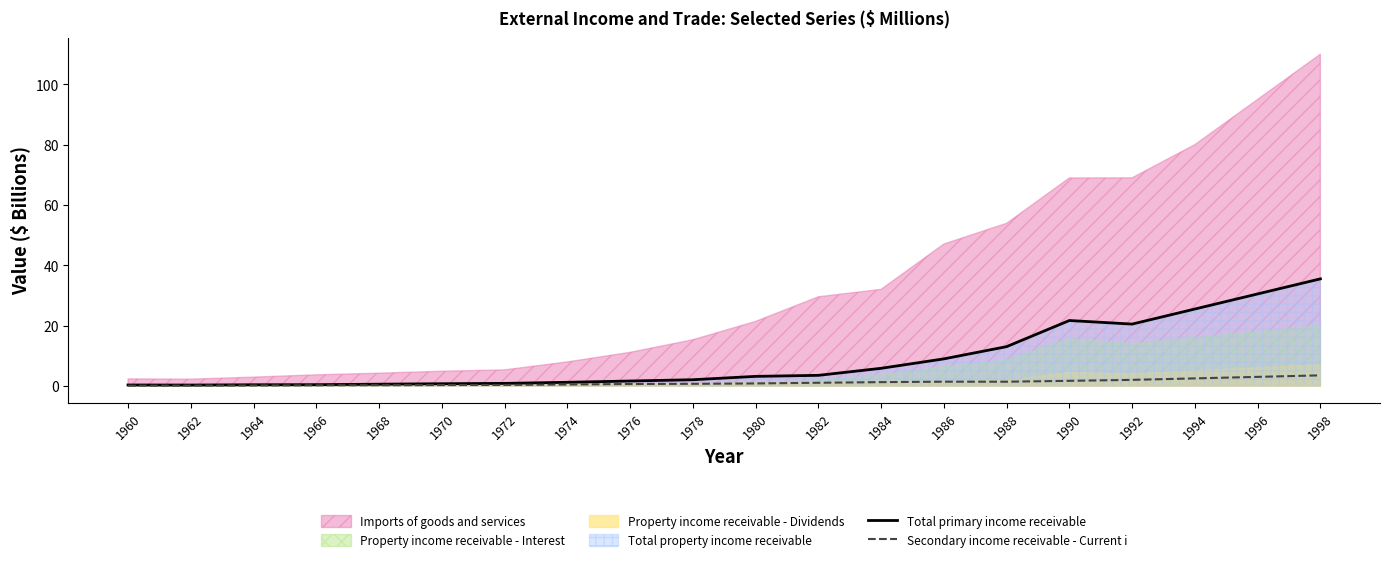

The Secondary income receivable - Current i series shows 1.3 at 1984. True or false?

True